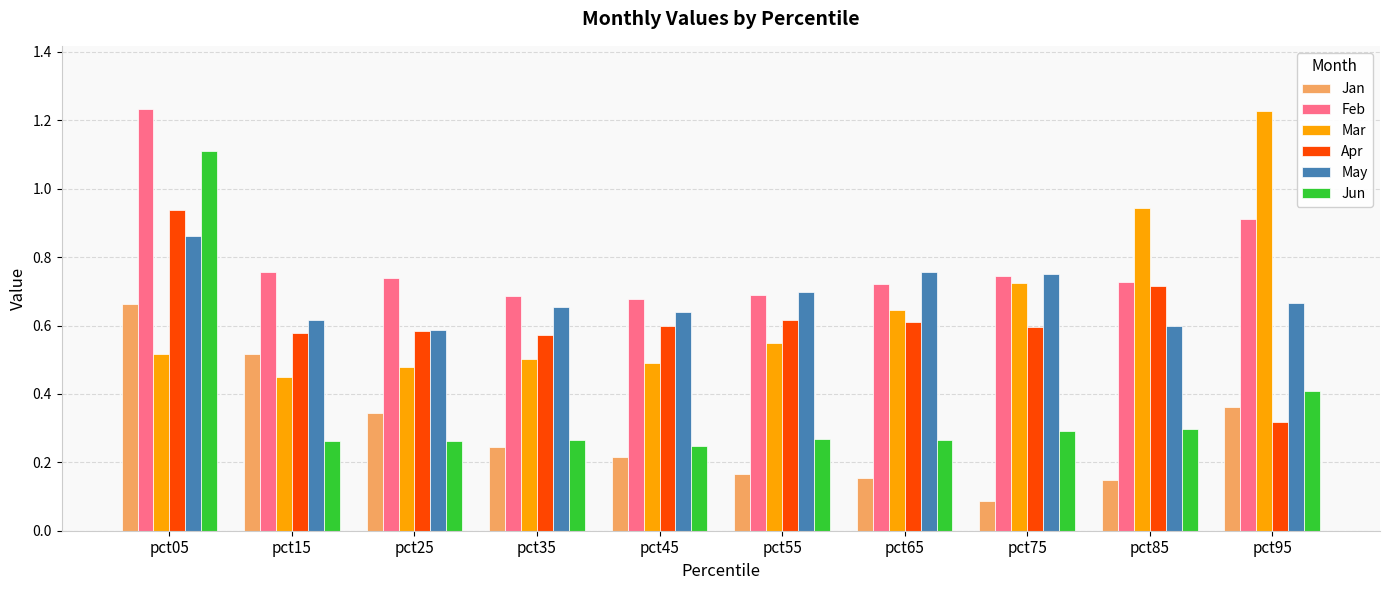

What are all the series names shown in the legend?

Jan, Feb, Mar, Apr, May, Jun